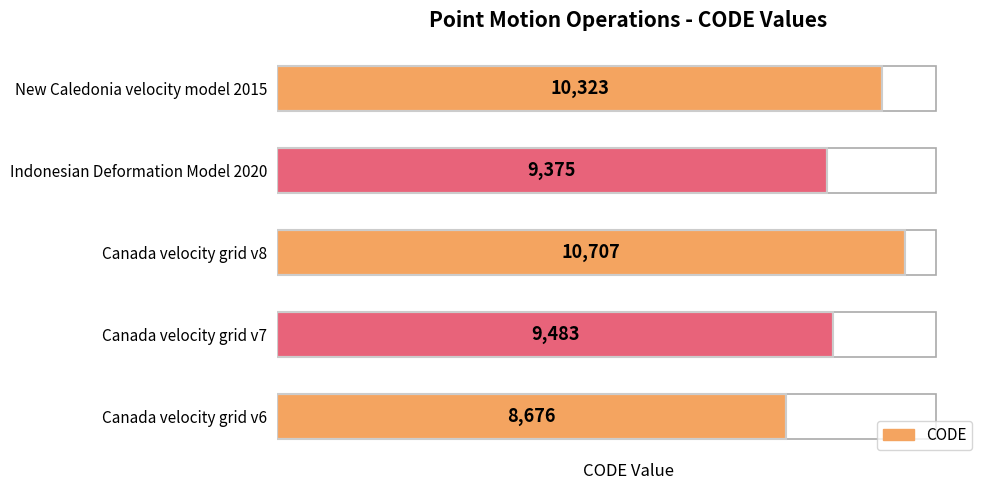

The value at Canada velocity grid v6 is 3996. True or false?

False